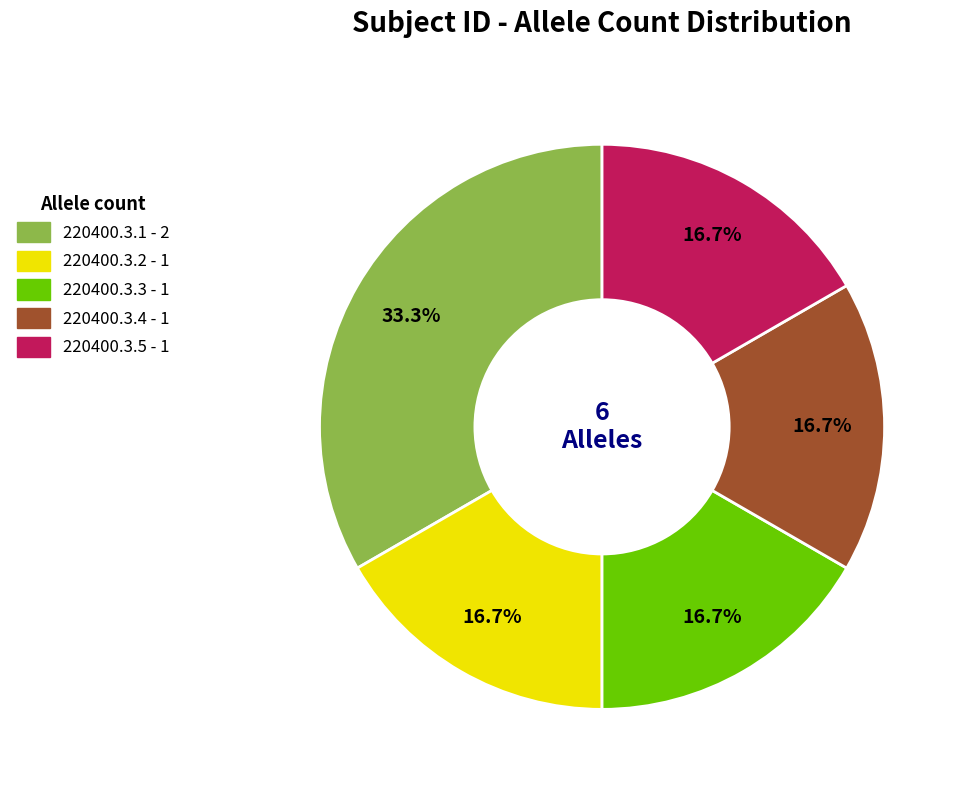

What portion of the pie excludes 220400.3.2?

83.3%